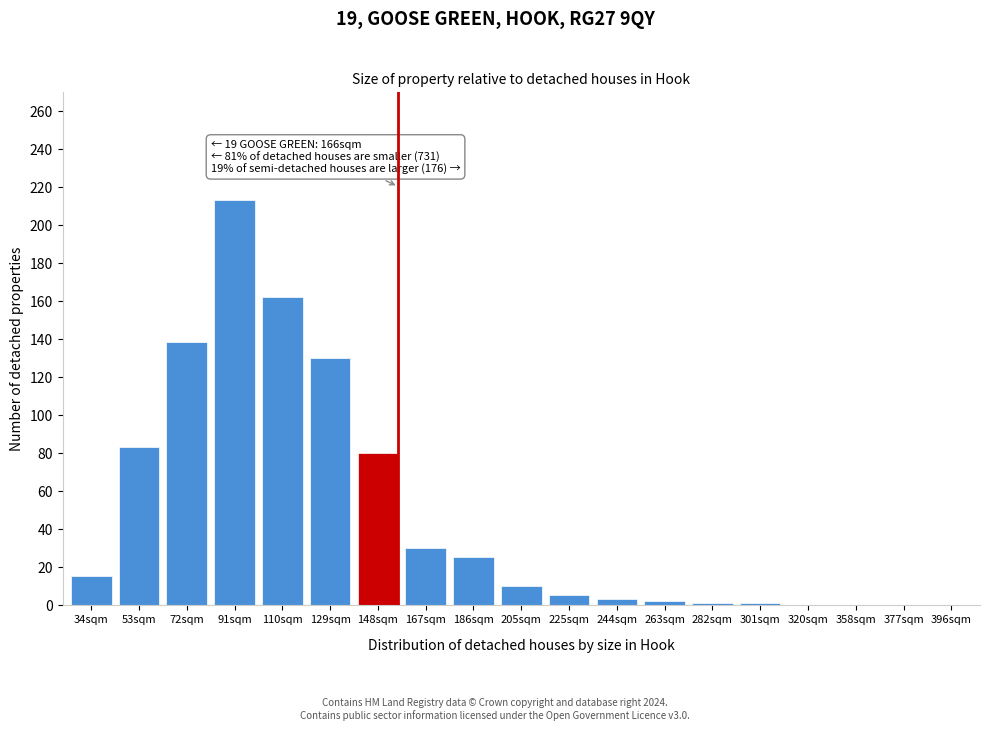

What is the maximum value shown in the chart?

213